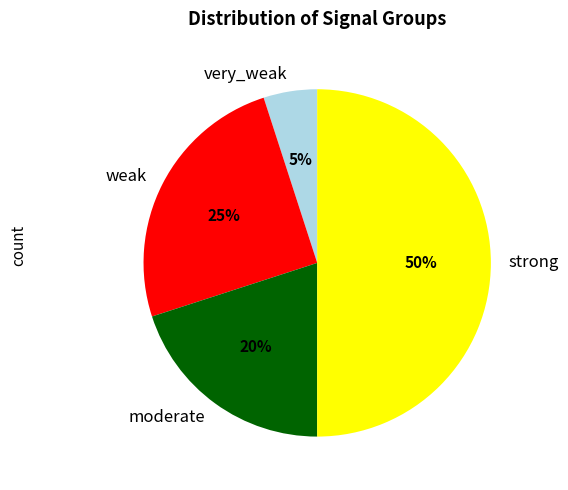

Do moderate and very_weak together represent more than half of the pie?

No